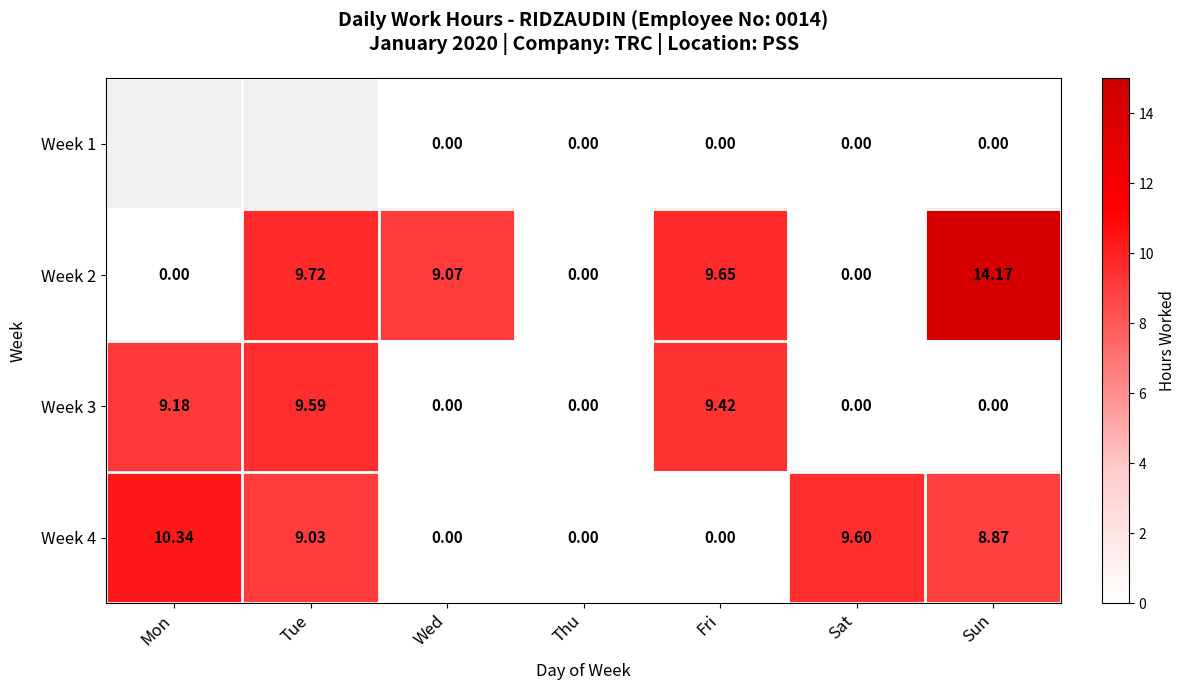

What is the sum of the Week 2 values at Mon and Wed?

9.1